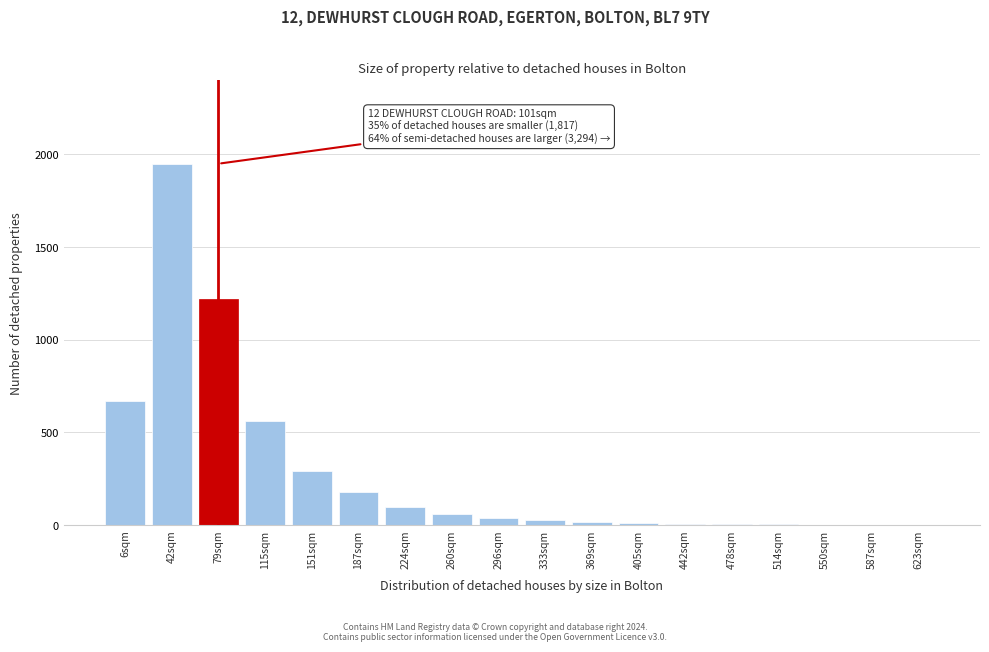

Where is the data nearest to the value 975?

79sqm